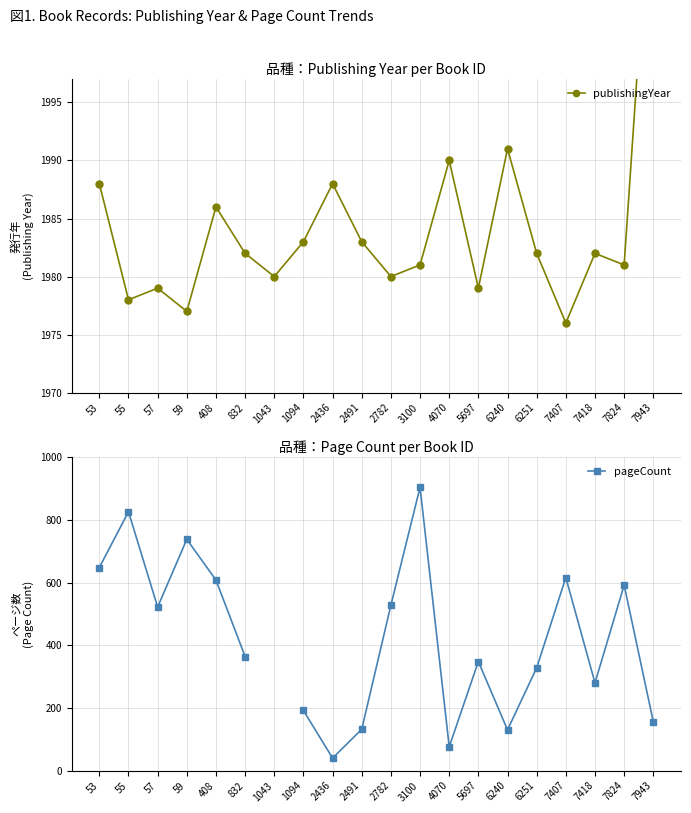

True or false: pageCount and publishingYear intersect in this chart.

False